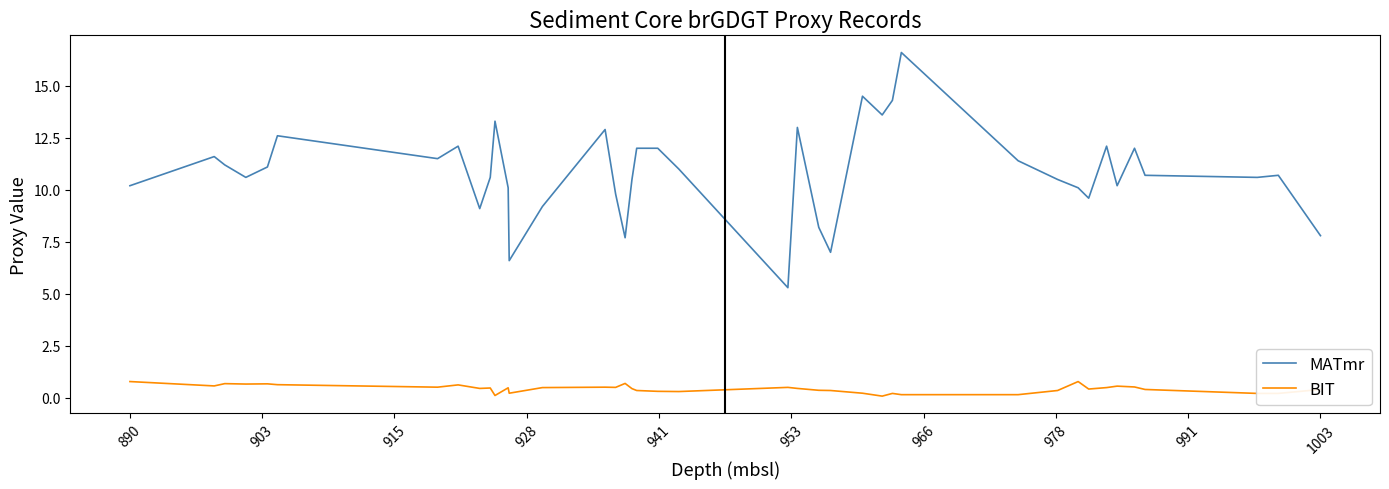

Which series has the widest spread of values?

MATmr